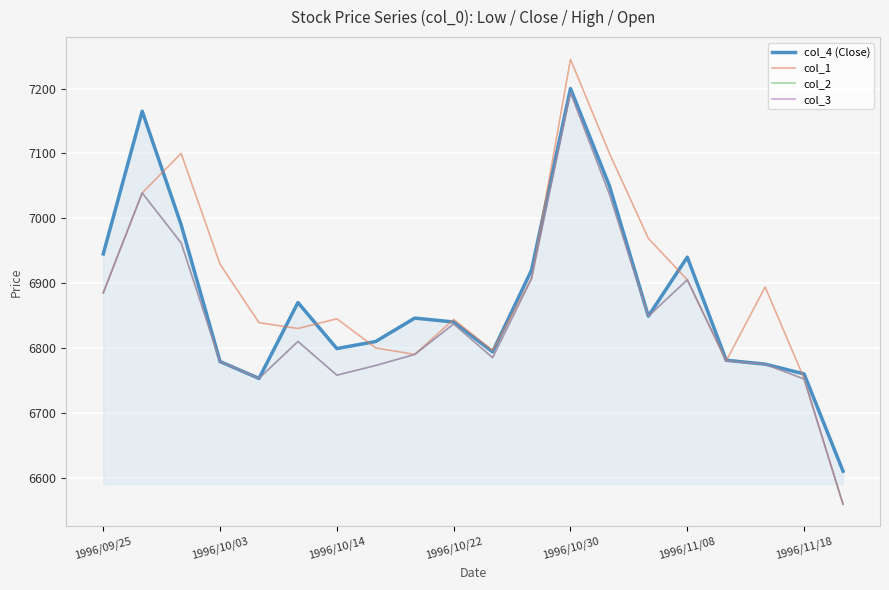

Reading right to left, what are all the values shown in this chart?

col_4 (Close): 6610	6760	6775	6781	6940	6849	7050	7200	6920	6794	6840	6846	6810	6799	6870	6753	6779	6990	7165	6945
col_1: 6559	6753	6894	6780	6905	6969	7100	7245	6907	6796	6844	6790	6800	6845	6830	6839	6929	7100	7039	6885
col_2: 6559	6752	6775	6780	6905	6849	7037	7194	6907	6785	6837	6790	6773	6758	6810	6753	6779	6962	7039	6885
col_3: 6559	6752	6775	6780	6905	6849	7037	7194	6907	6785	6837	6790	6773	6758	6810	6753	6779	6962	7039	6885